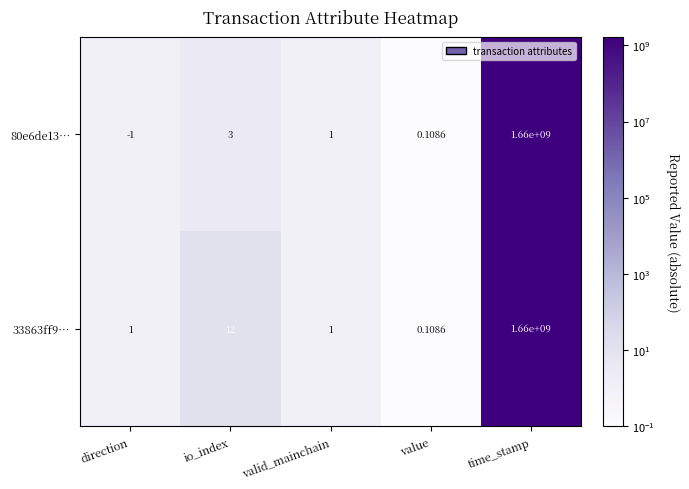

How many categories are shown in the chart?

5